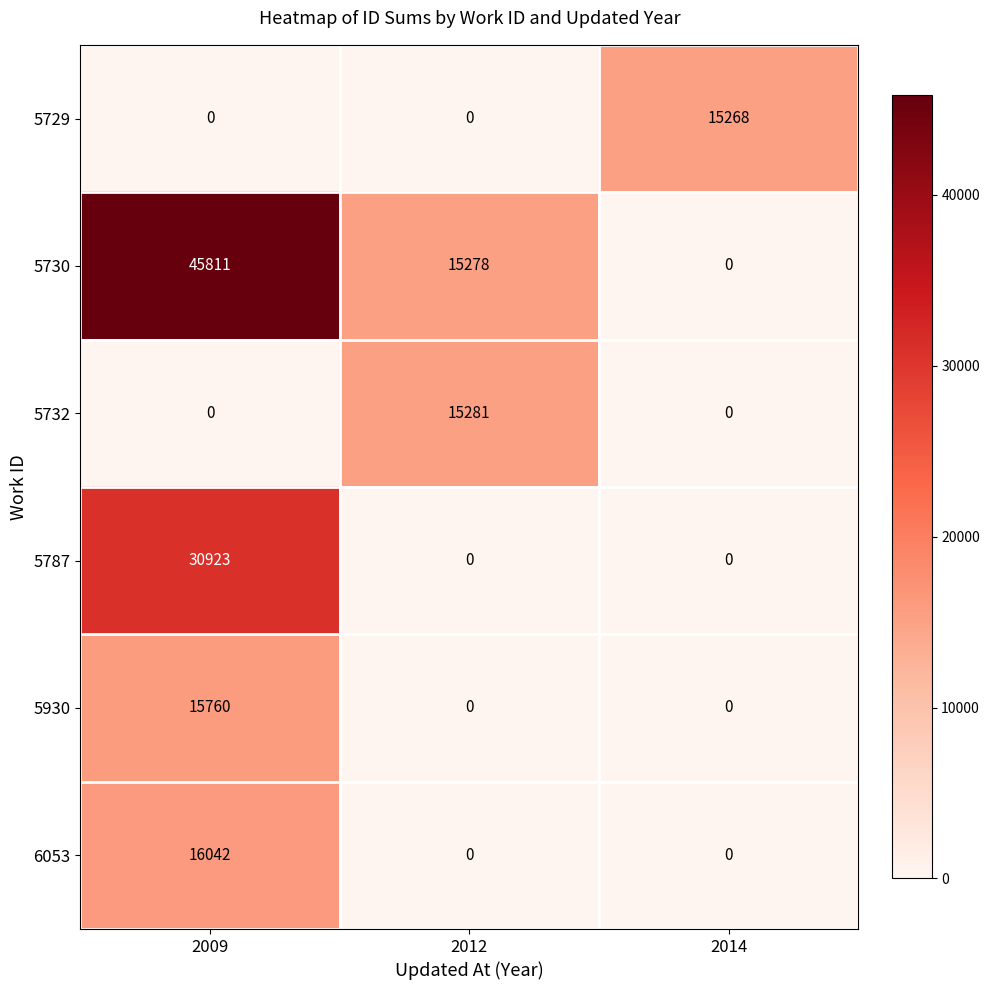

What is the difference between the maximum and second lowest values in the 6053 series?

16042